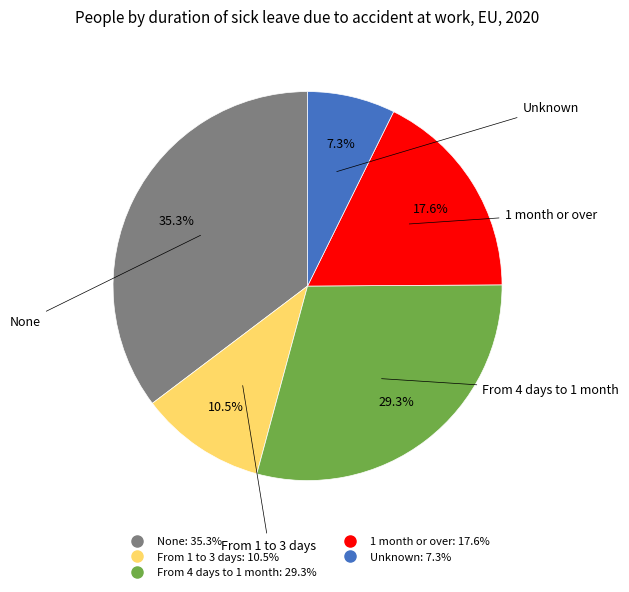

Does Unknown represent more than half of the total?

No